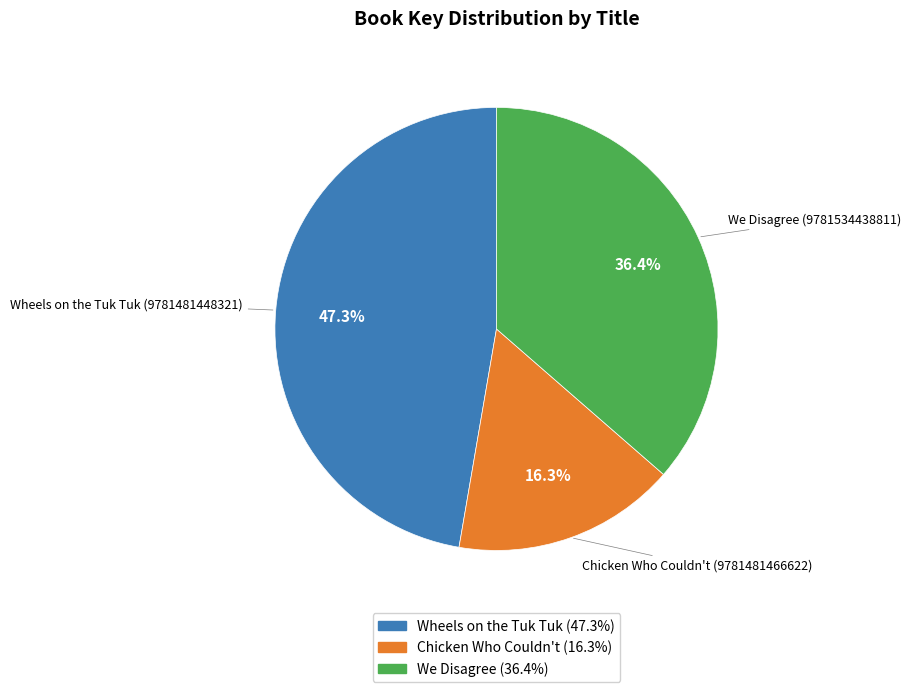

Approximately how many times larger is the value at Wheels on the Tuk Tuk compared to Chicken Who Couldn't?

2.9